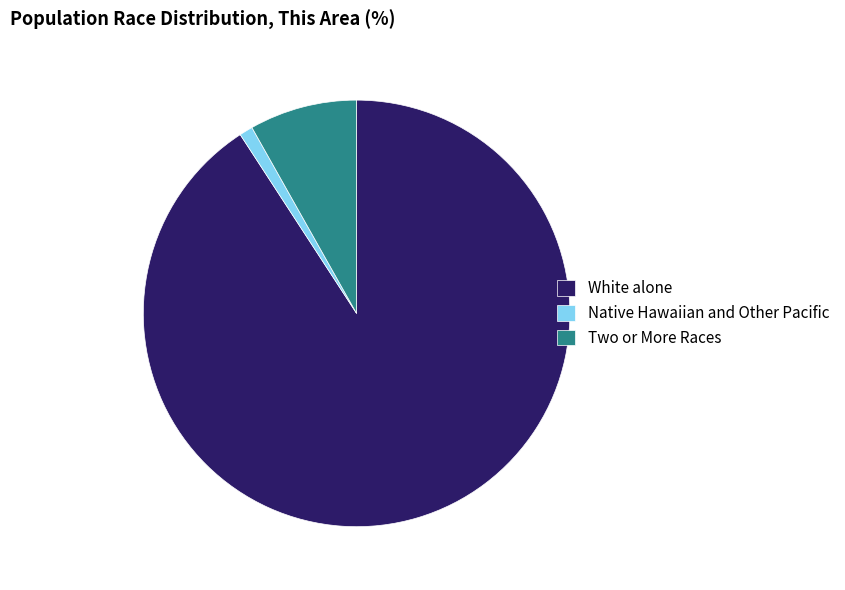

Do Two or More Races and Native Hawaiian and Other Pacific together represent more than half of the pie?

No